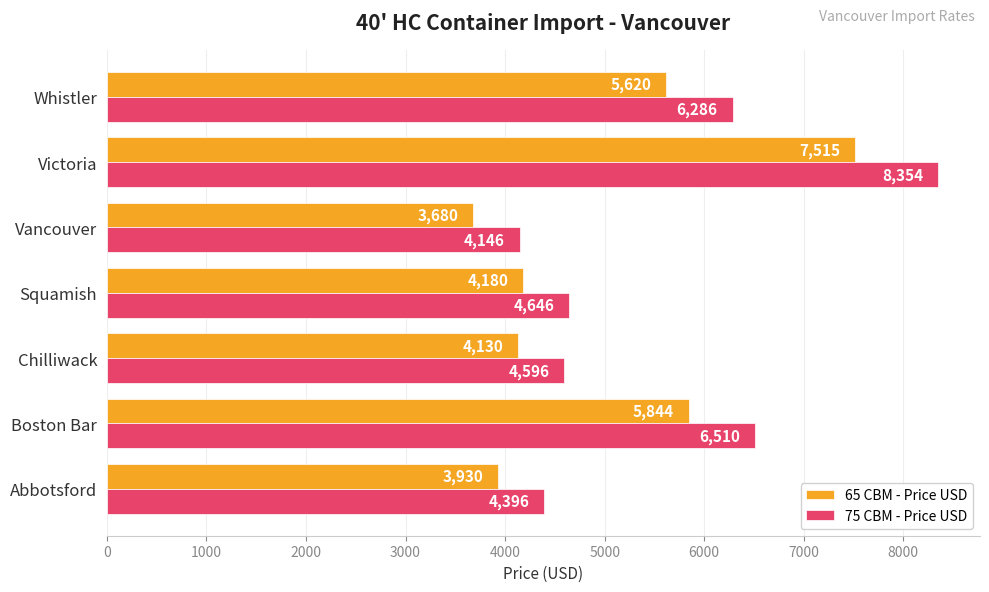

Rank the series by their average value, from lowest to highest.

65 CBM - Price USD, 75 CBM - Price USD